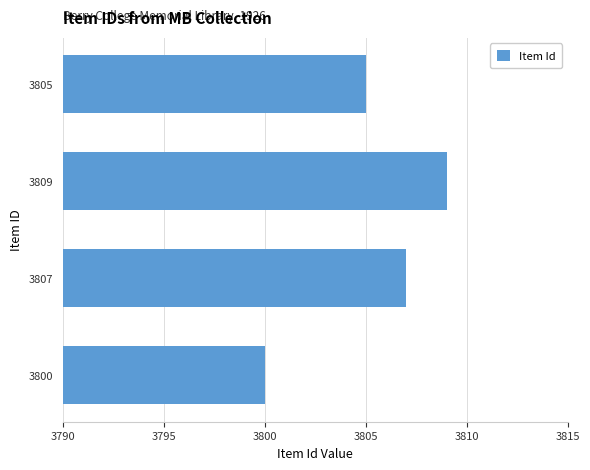

Is it true that the value at 3805 is 5453?

False